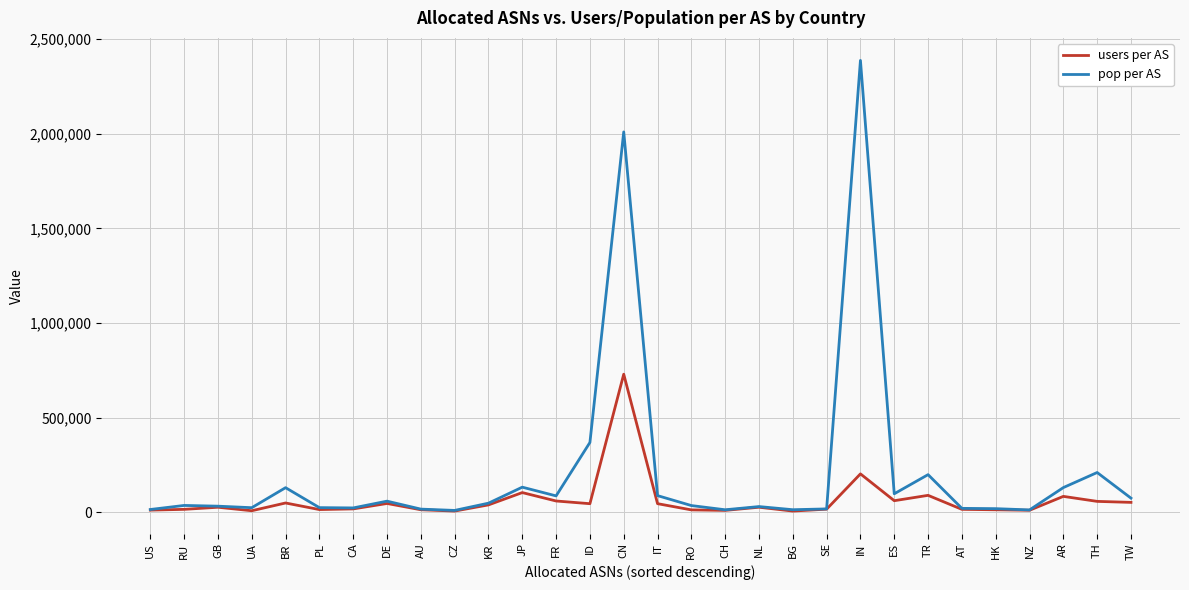

Which series has the largest total across all categories?

pop per AS